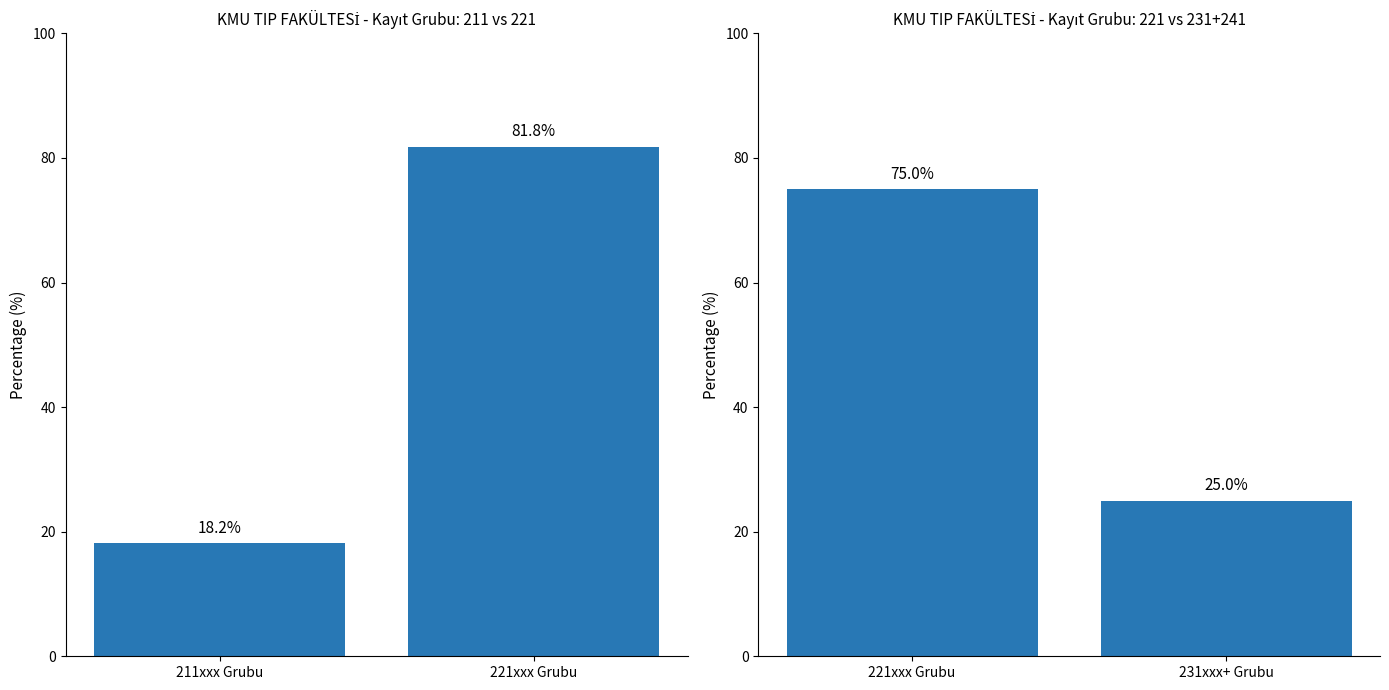

At which category does the chart reach its minimum across all series?

211xxx Grubu